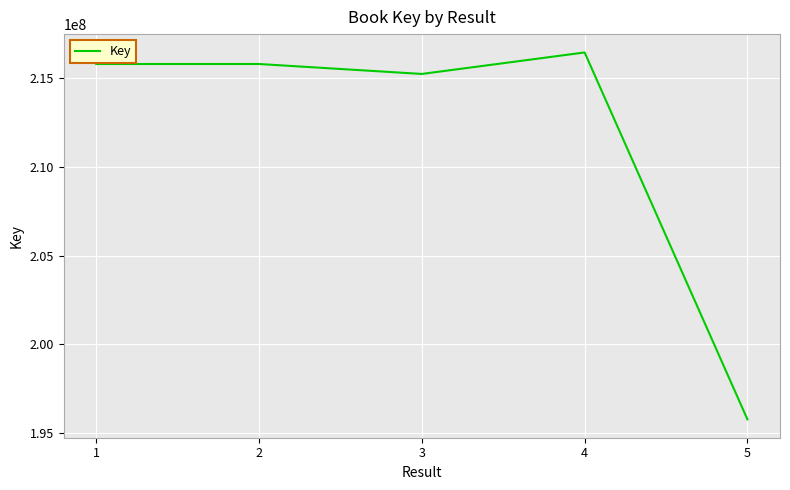

How many interior local valleys (lower than both neighbors) does the data have?

1